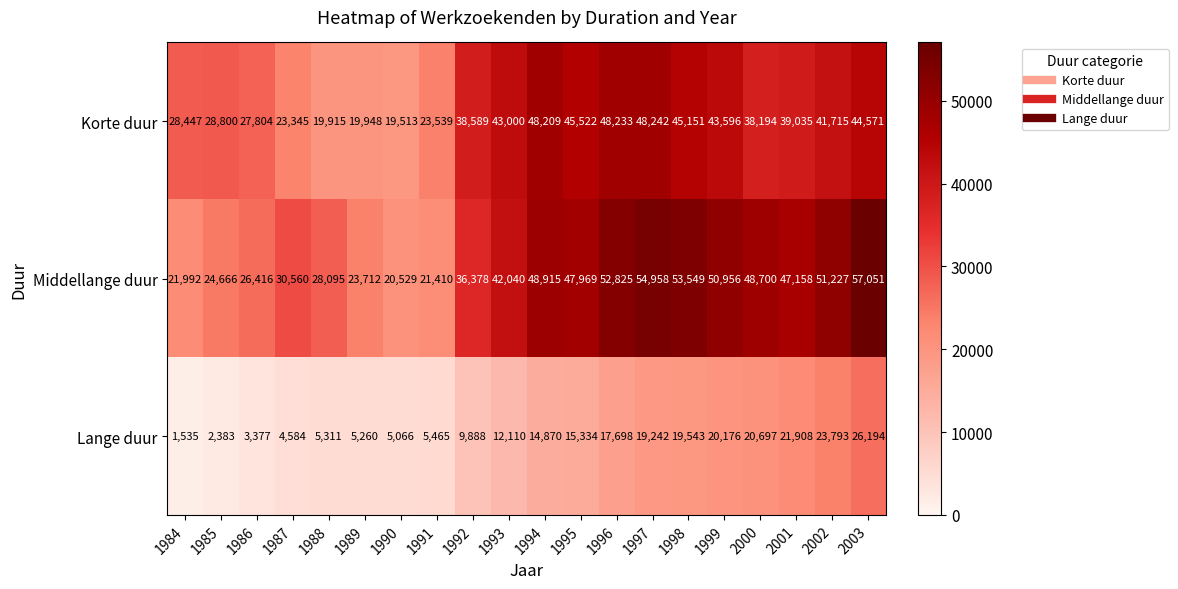

What is the smallest value displayed?

1535